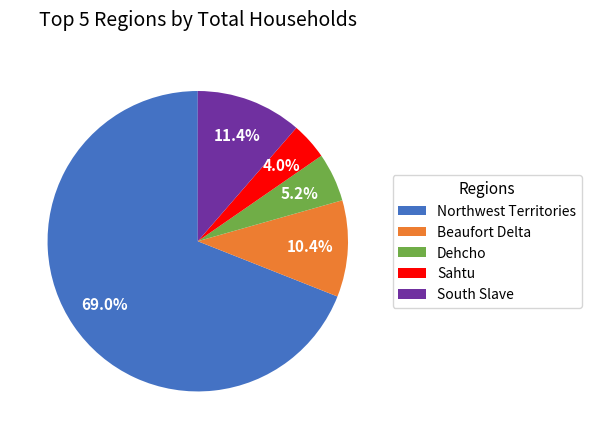

Combined, what portion of the pie is Beaufort Delta and Northwest Territories?

79.4%